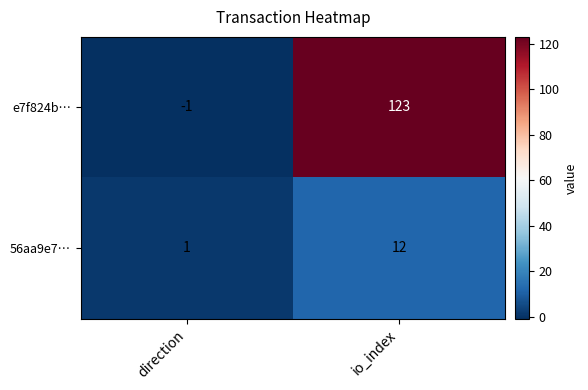

What is the difference between the maximum and minimum values in the 56aa9e7… series?

11